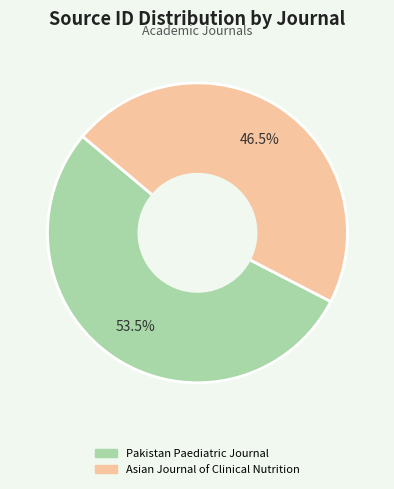

To the nearest percent, what is the difference between the largest and smallest slice percentages?

7%